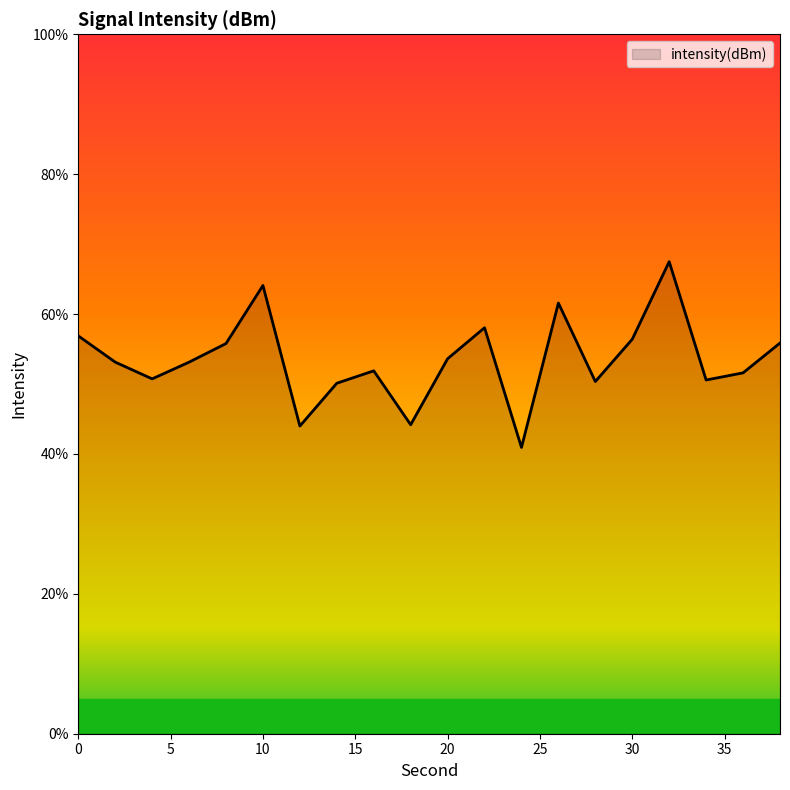

What is the smallest value displayed?

40.9